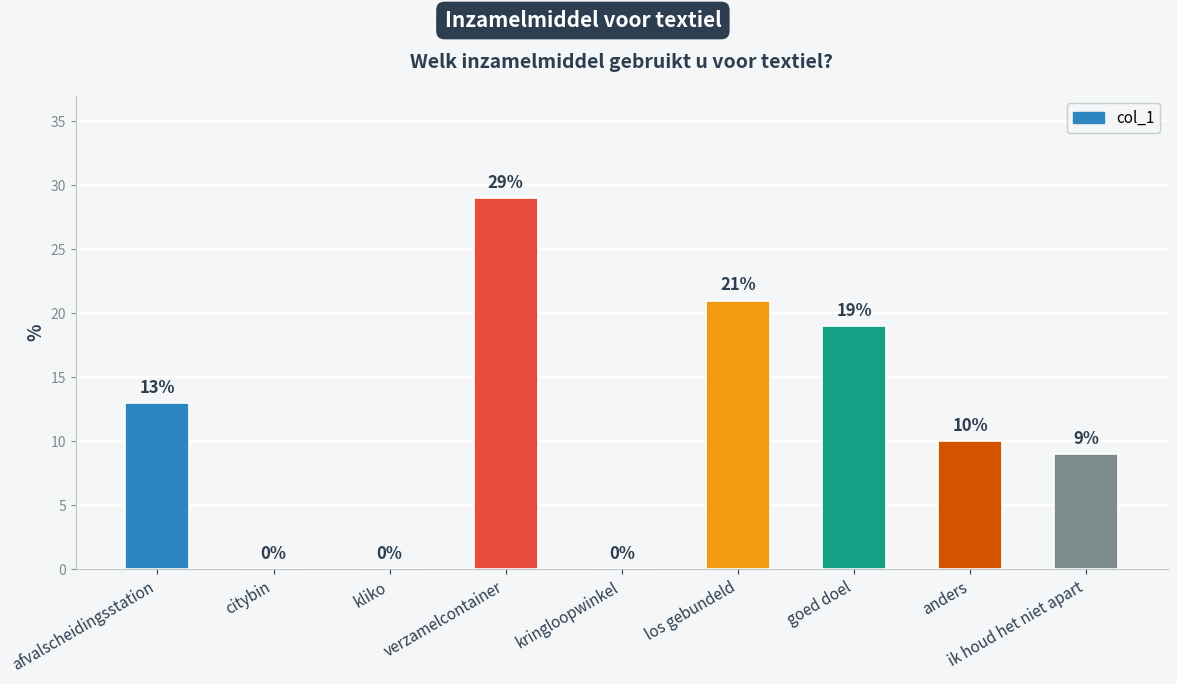

The value at citybin is 0. True or false?

True